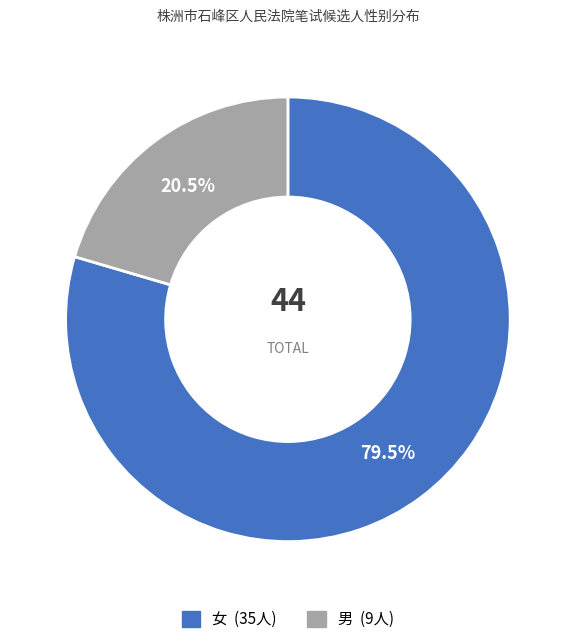

Which has a higher value, 女 or 男?

女